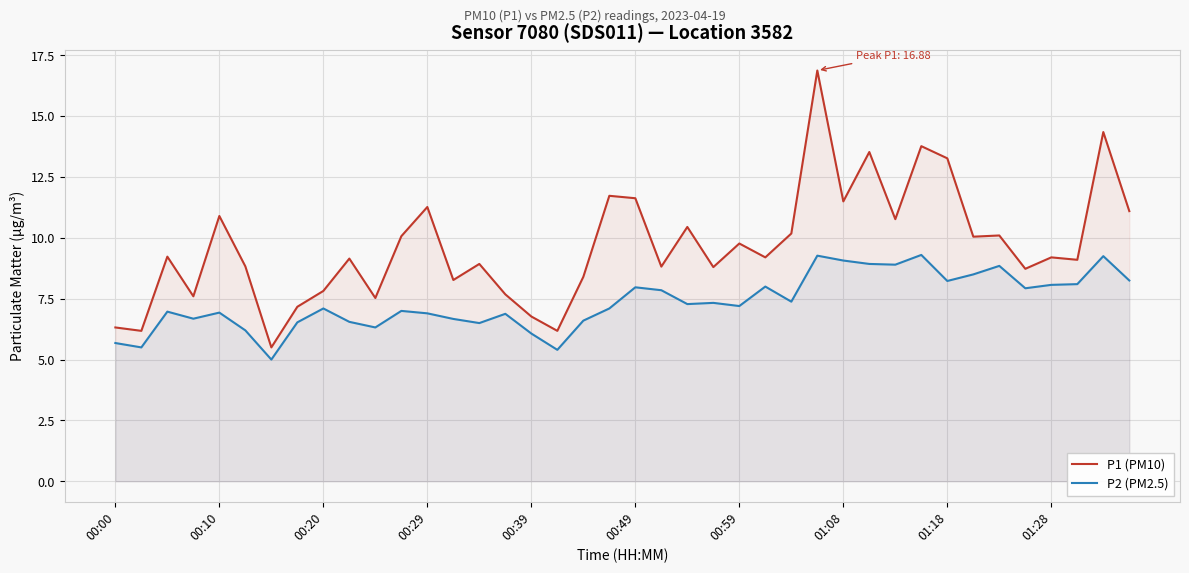

What are all the series names shown in the legend?

P1 (PM10), P2 (PM2.5)